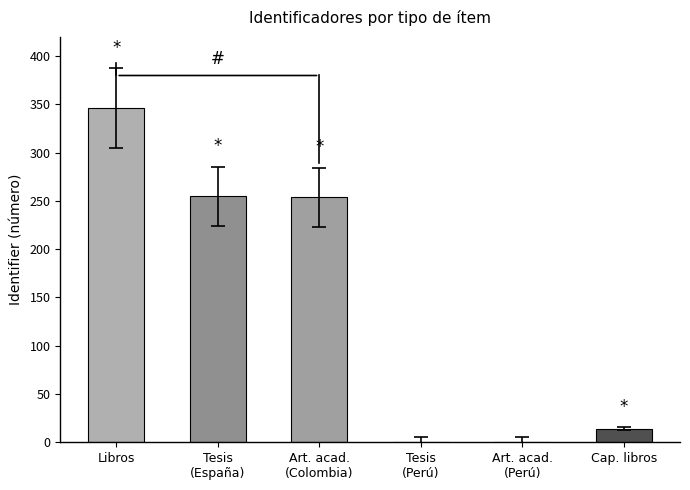

What is the change in value from Tesis
(España) to Tesis
(Perú)?

-255